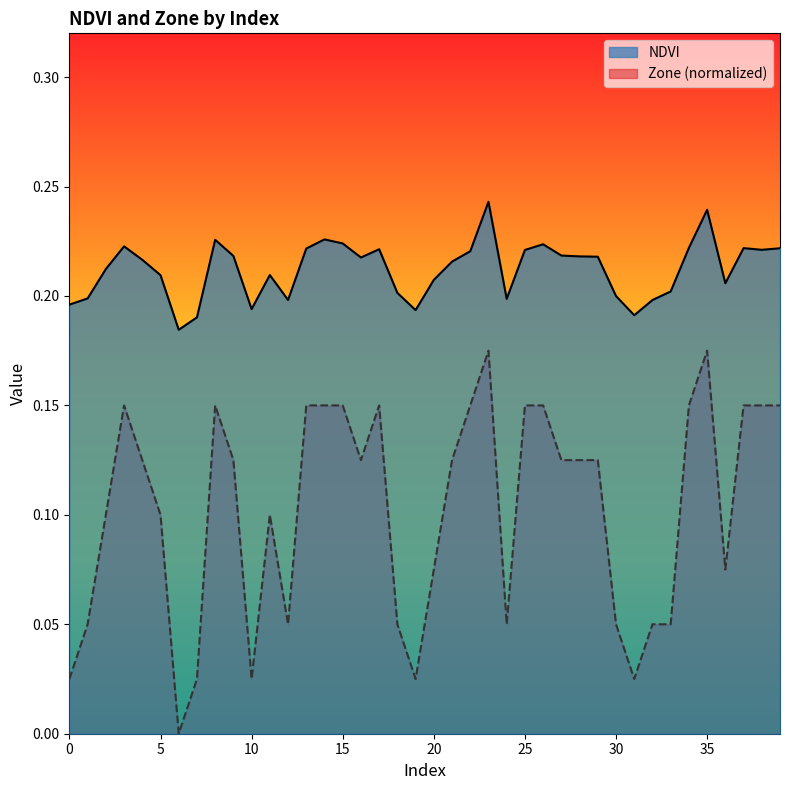

Where is the first local minimum for NDVI?

6